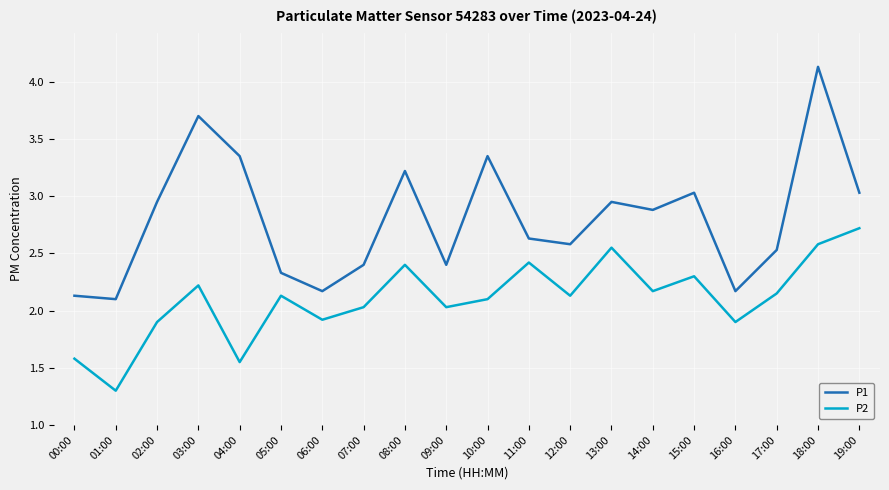

At how many categories does at least one series exceed 3?

7